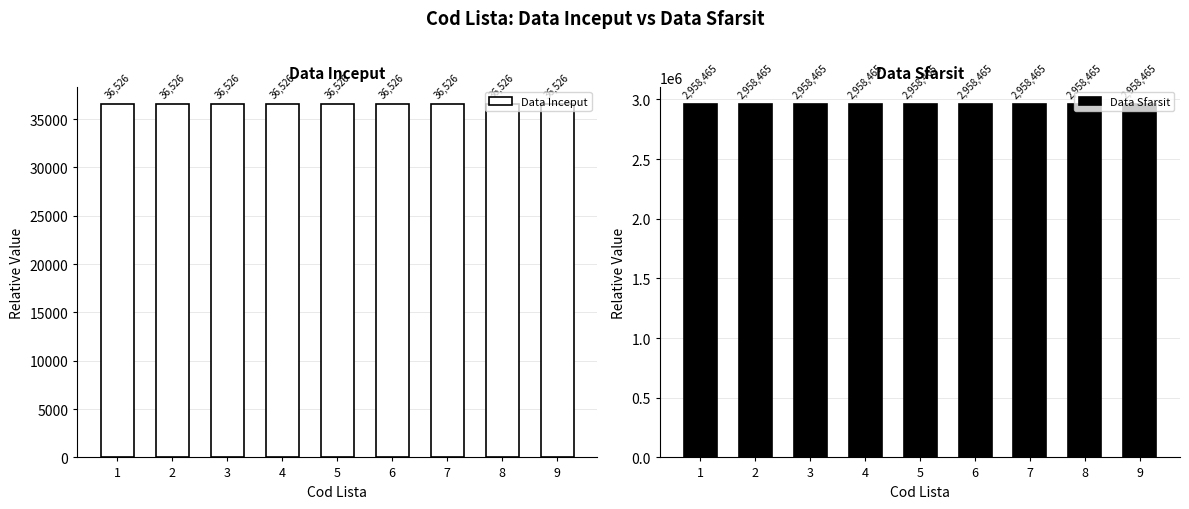

What are all the series names shown in the legend?

Data Inceput, Data Sfarsit